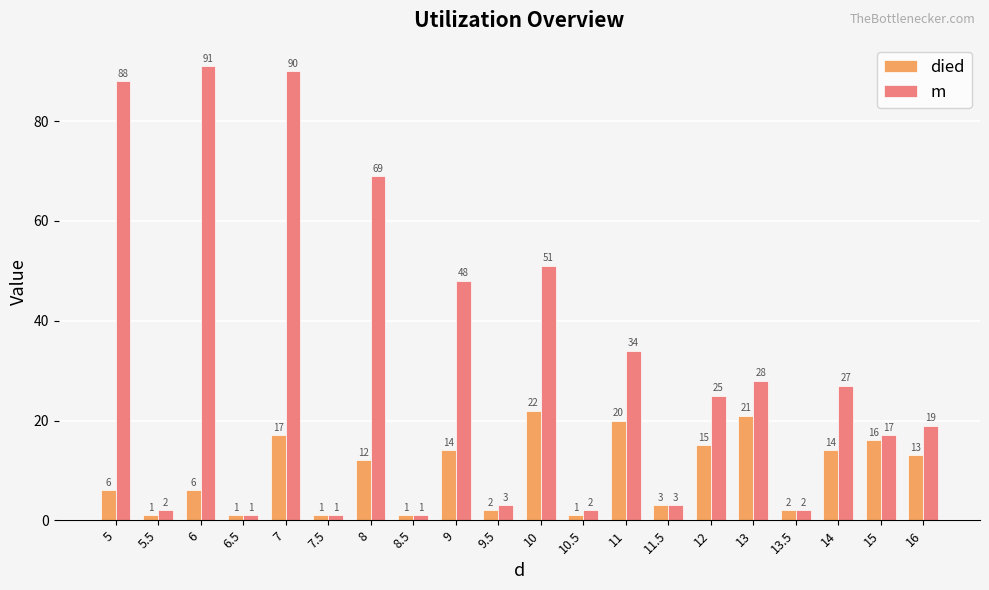

The value of m at 6 is 61. True or false?

False